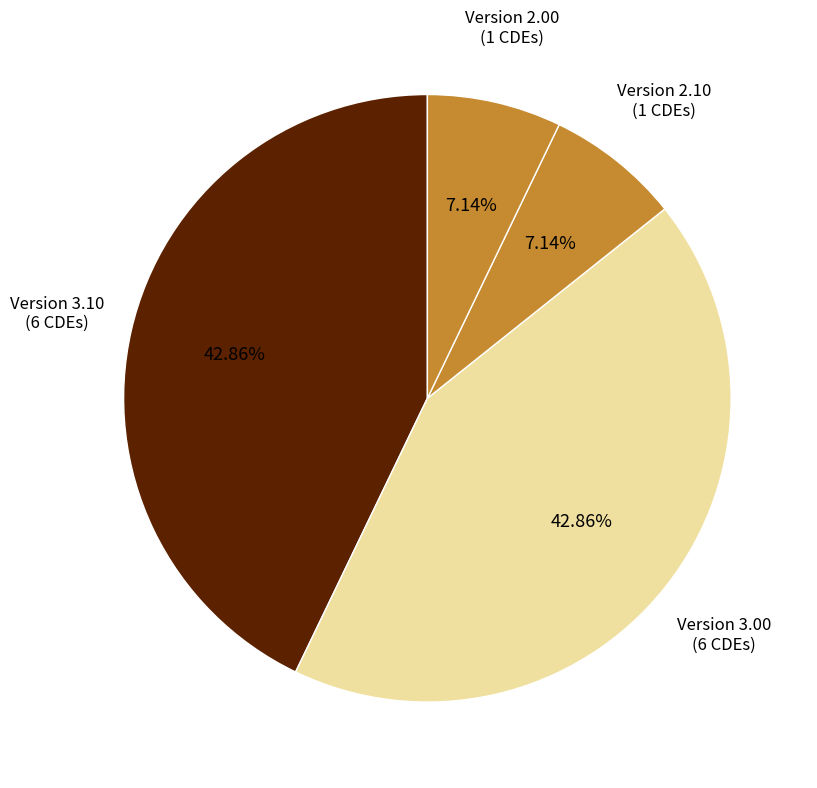

Does any single category account for the majority?

No